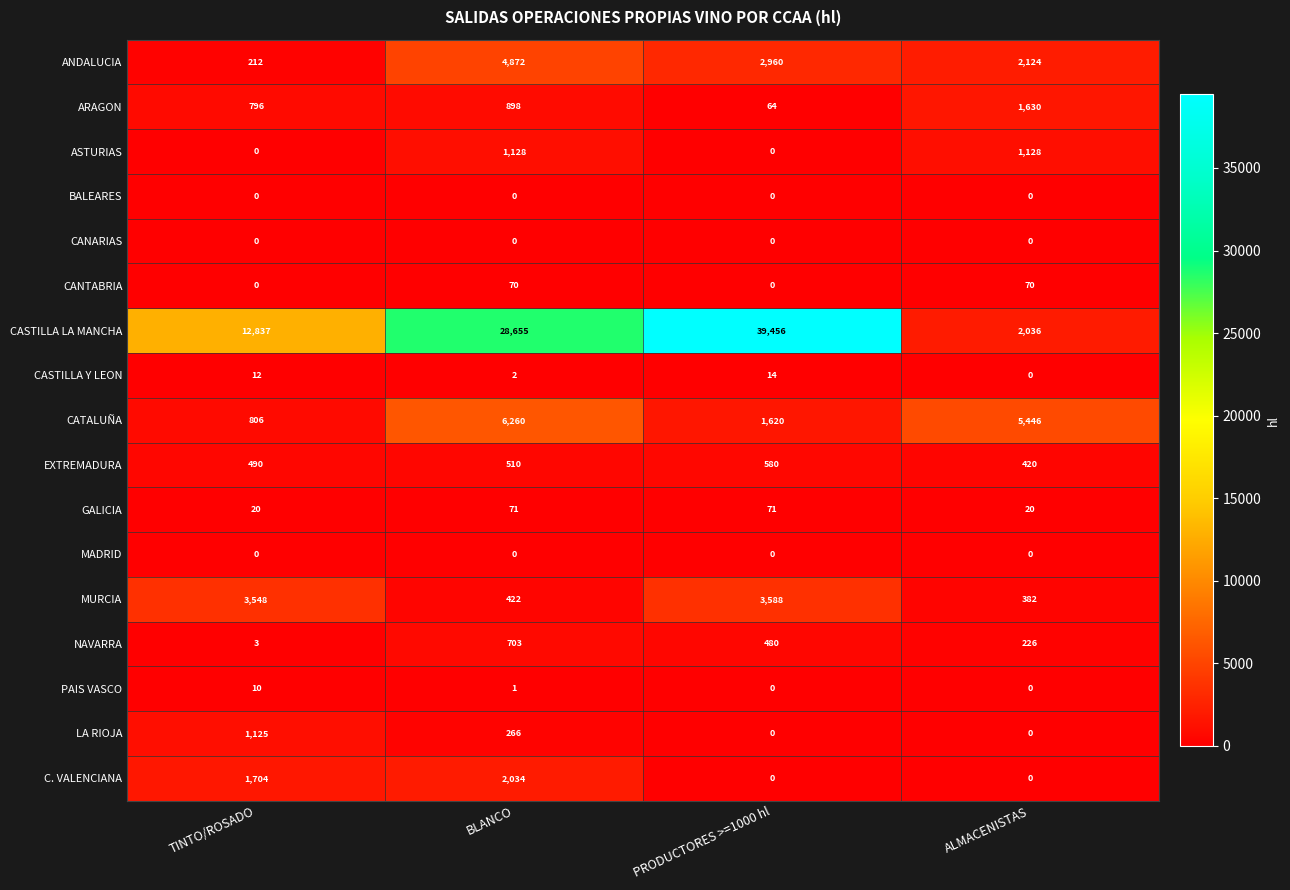

Is it true that NAVARRA equals 3 at TINTO/ROSADO?

True